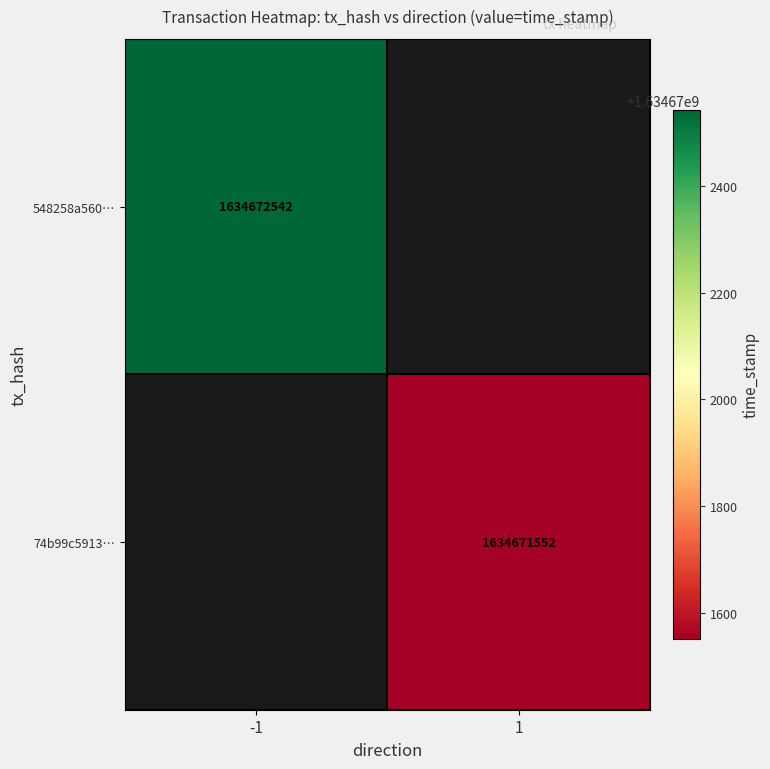

Reading left to right, what are all the values shown in this chart?

548258a560d9b6a781e01af81e589bdcac38ac9: direction=-1	time_stamp=1634672542
74b99c5913b40c9d4d6c9b488e781605b11c76f: direction=1	time_stamp=1634671552